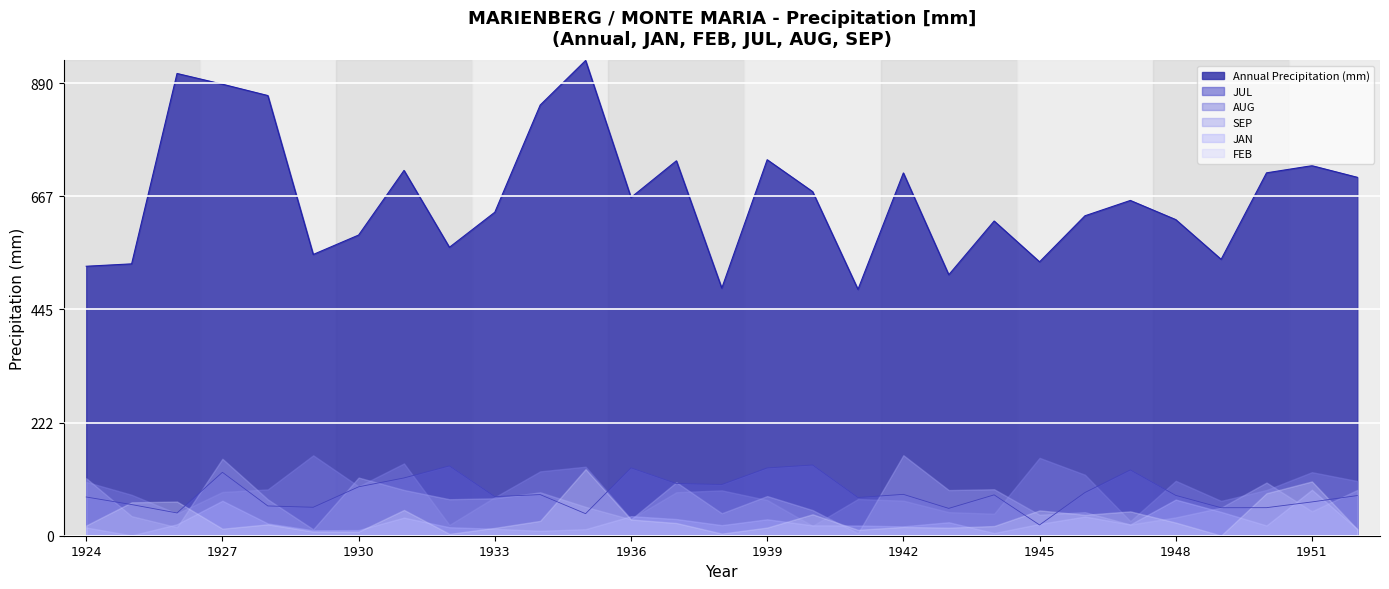

What is the ratio of the value at 1935 to the value at 1940?

1.4